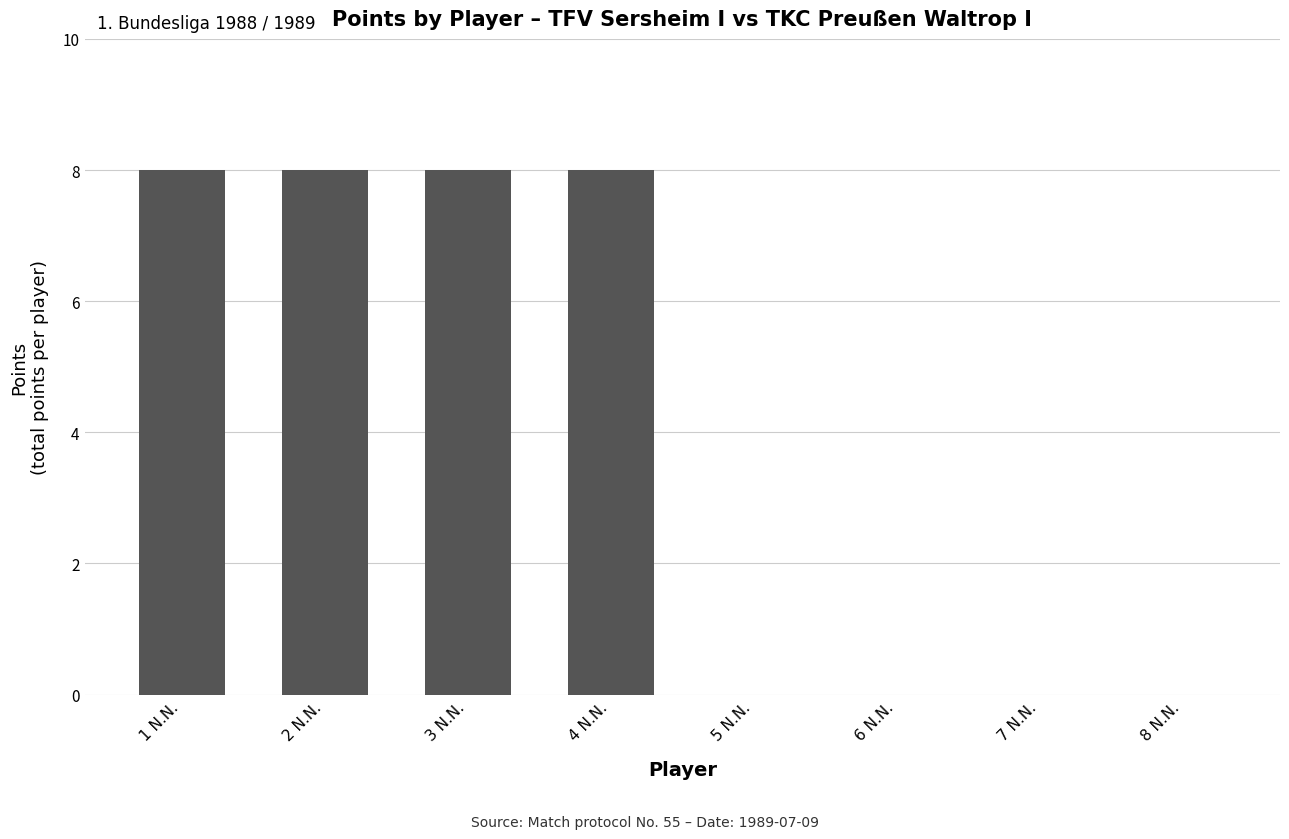

What is the maximum value shown in the chart?

8